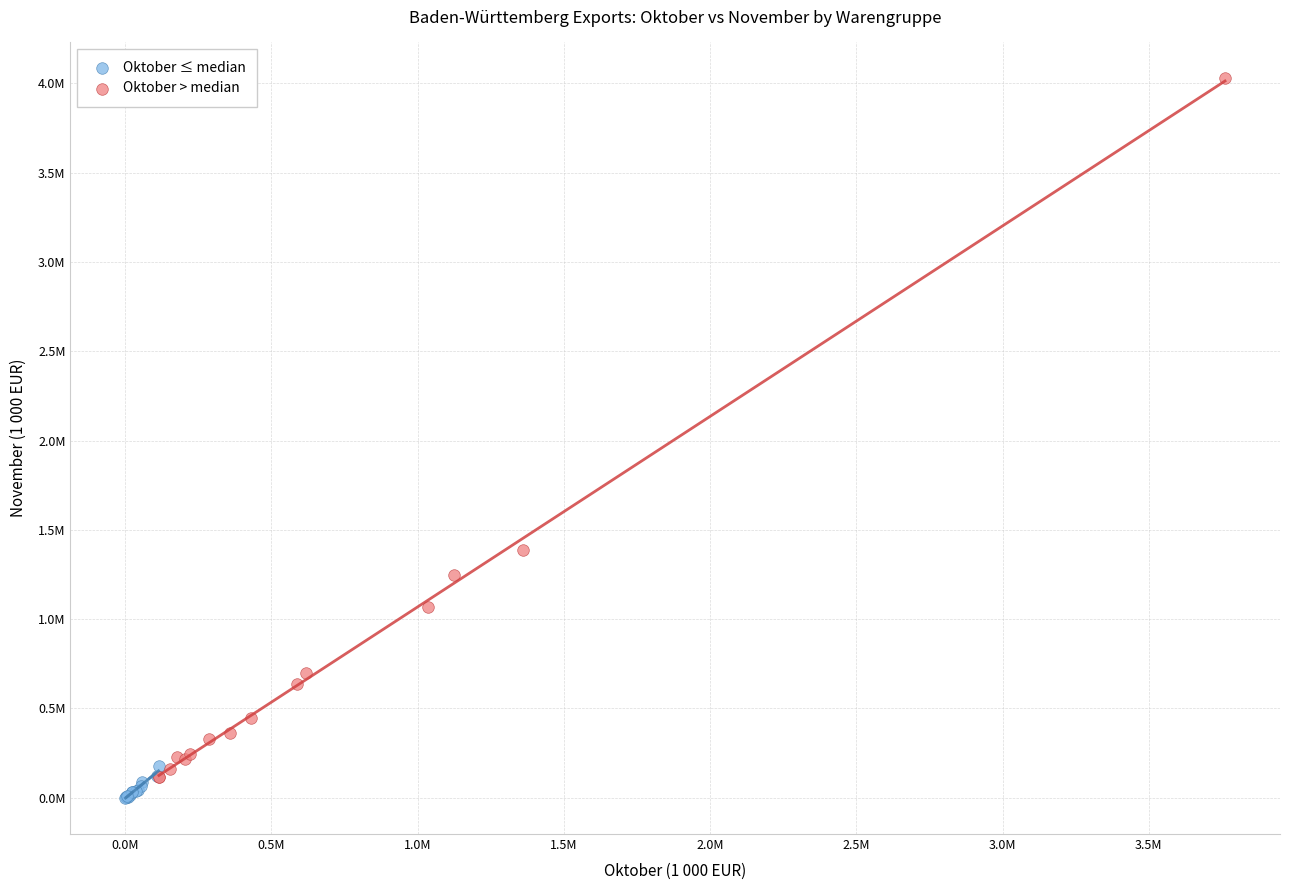

Which series reaches the maximum Y coordinate?

Oktober > median